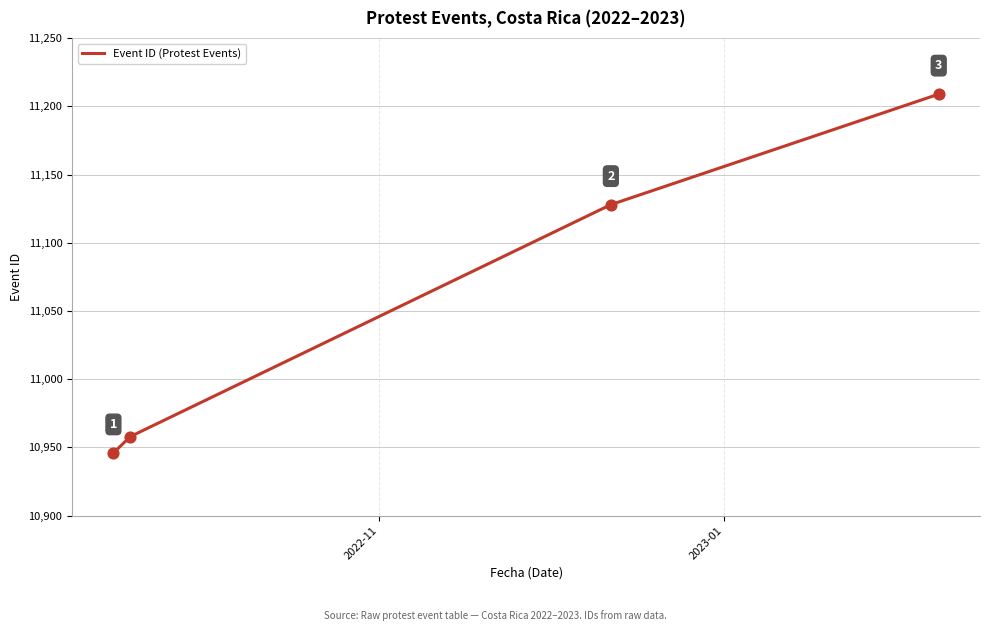

What is the sum of all values?

44241